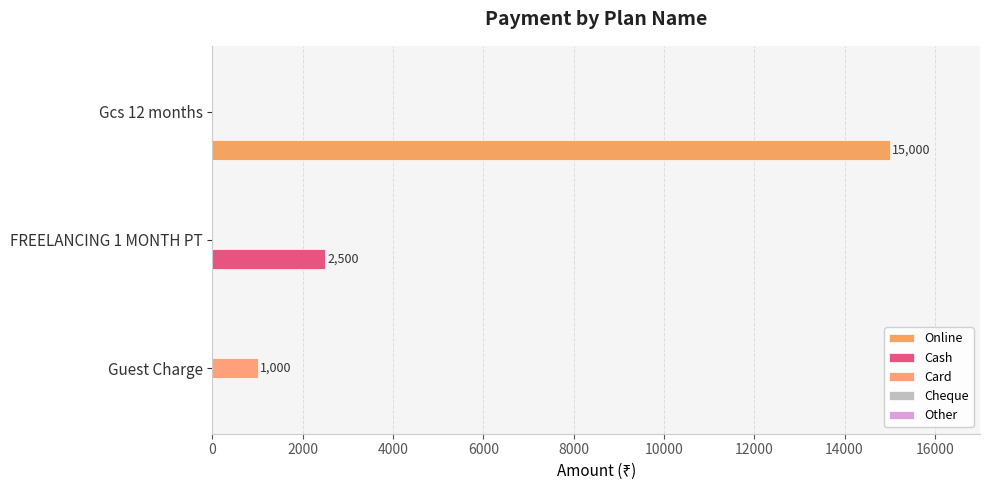

How many values in the Cash series exceed 0?

1